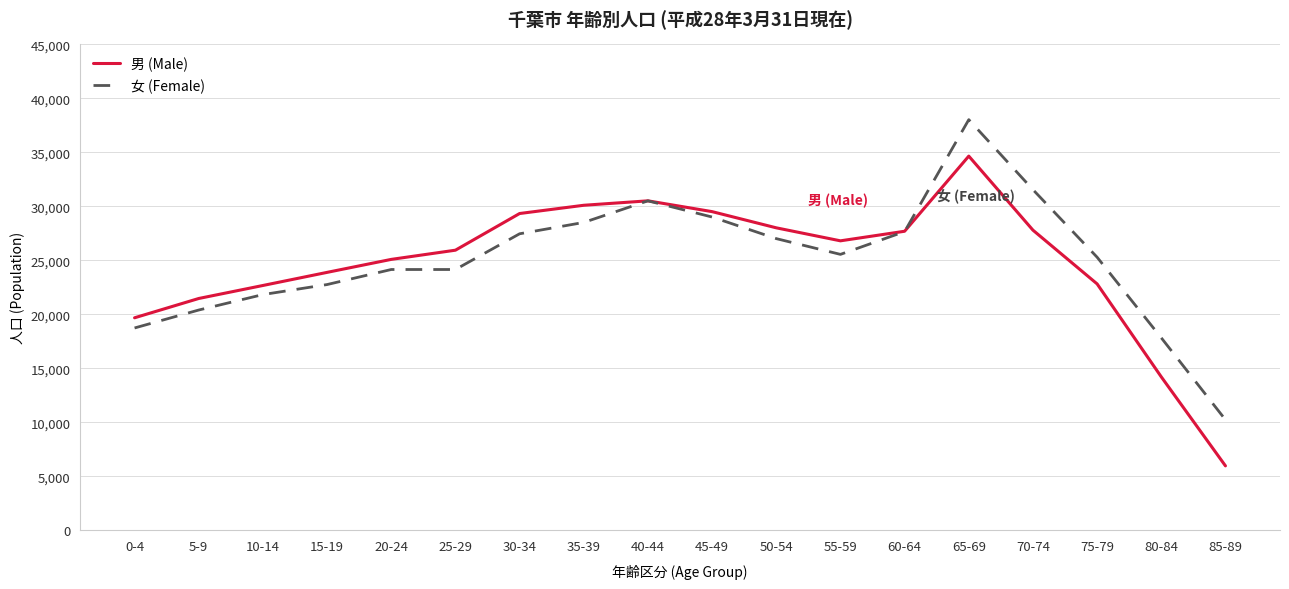

What is the total value across all series at 85-89?

16177